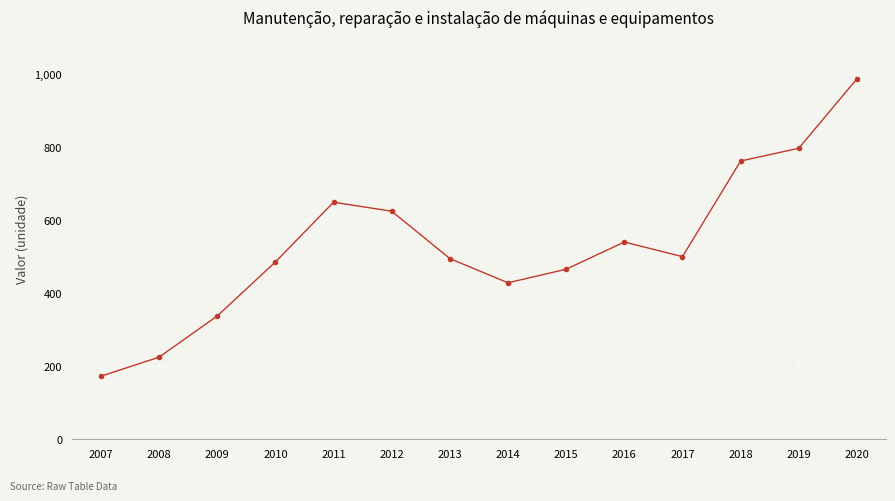

The chart shows a value of 760.8 at 2018. True or false?

True